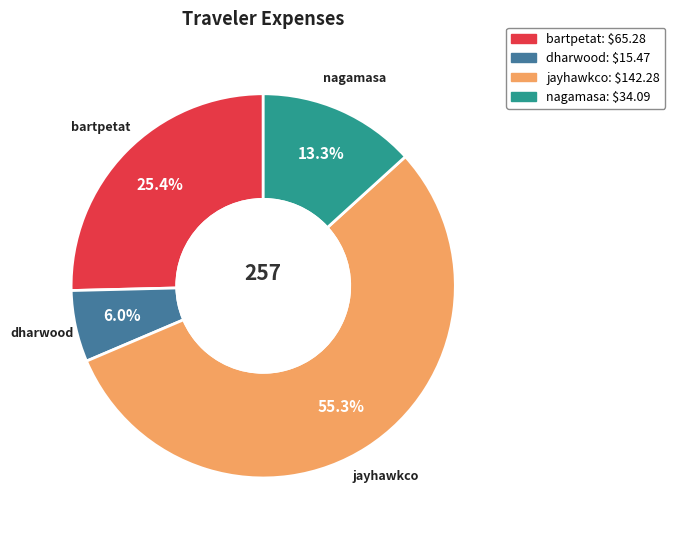

Does dharwood account for over 50% of the chart?

No